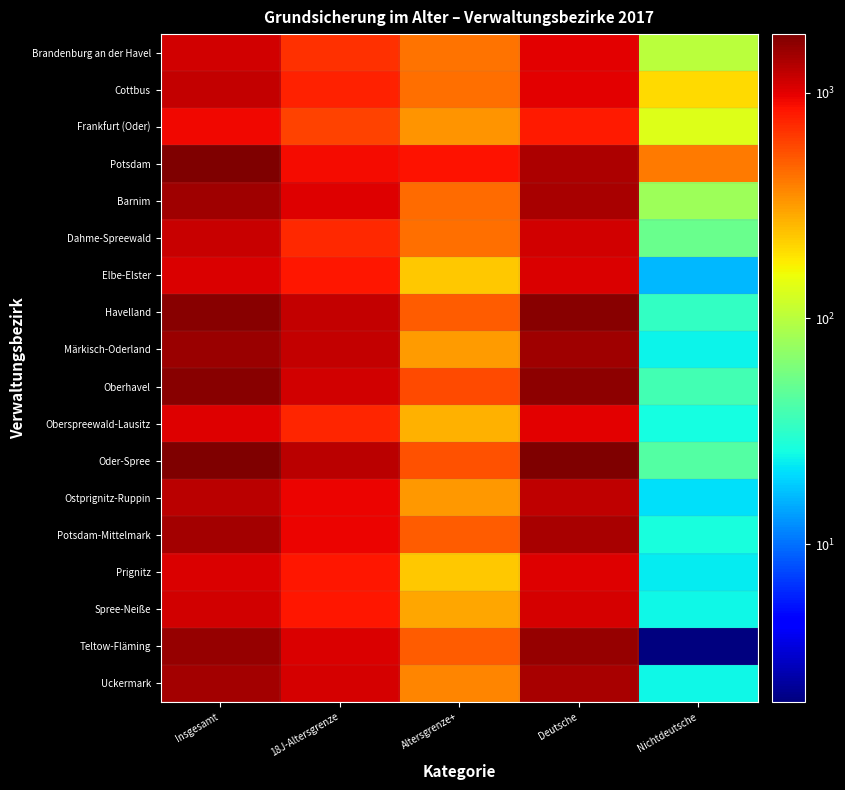

At which category is the sum across all series the highest?

Insgesamt